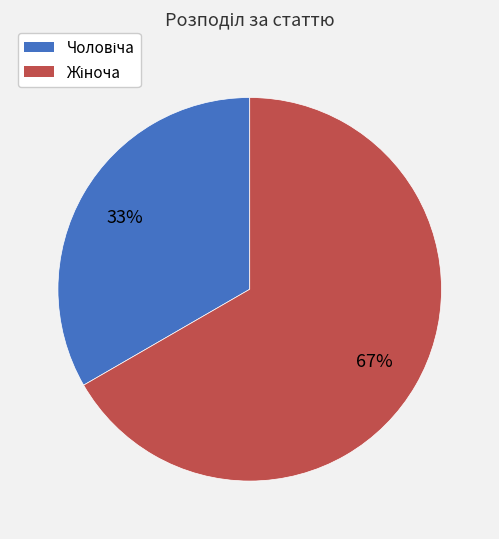

To the nearest percent, what is the average slice percentage?

50%